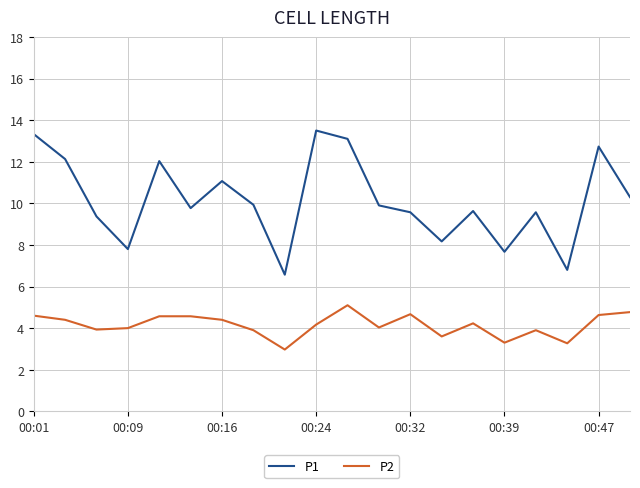

What is the minimum value shown in the chart?

3.0